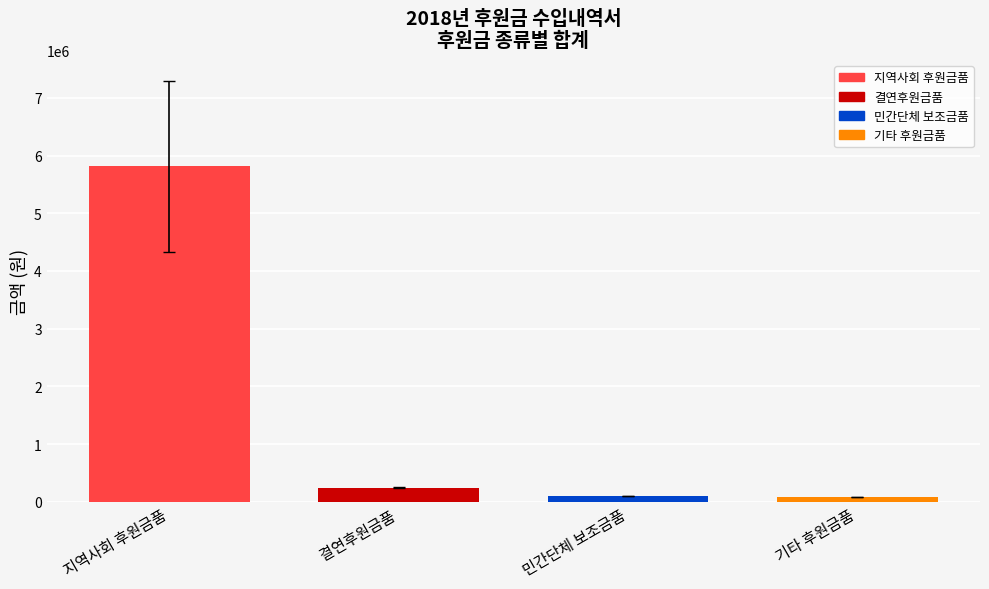

Is it true that the value at 지역사회 후원금품 is 3995146?

False